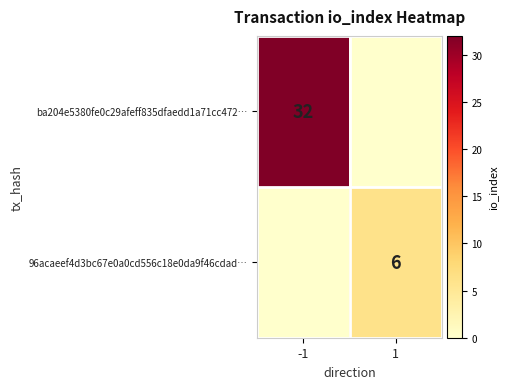

Count the number of categories in the chart.

2